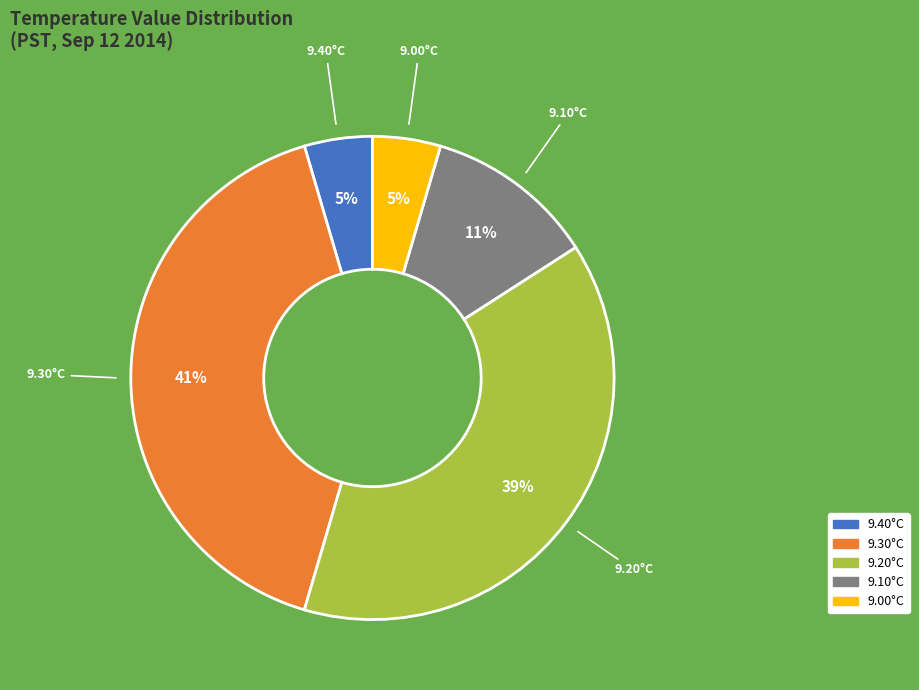

Is there a majority slice in this chart?

No